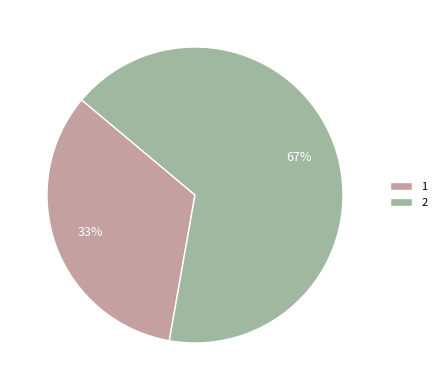

To the nearest percent, what is the combined percentage of 2 and 1?

100%